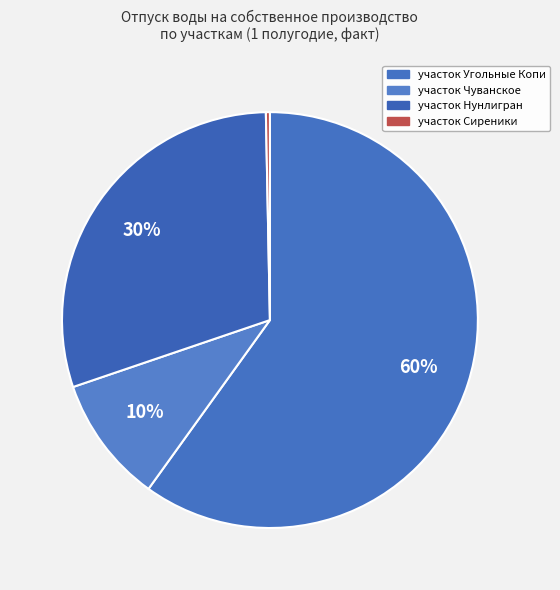

What is the ratio of the value at участок Нунлигран to the value at участок Угольные Копи?

0.5